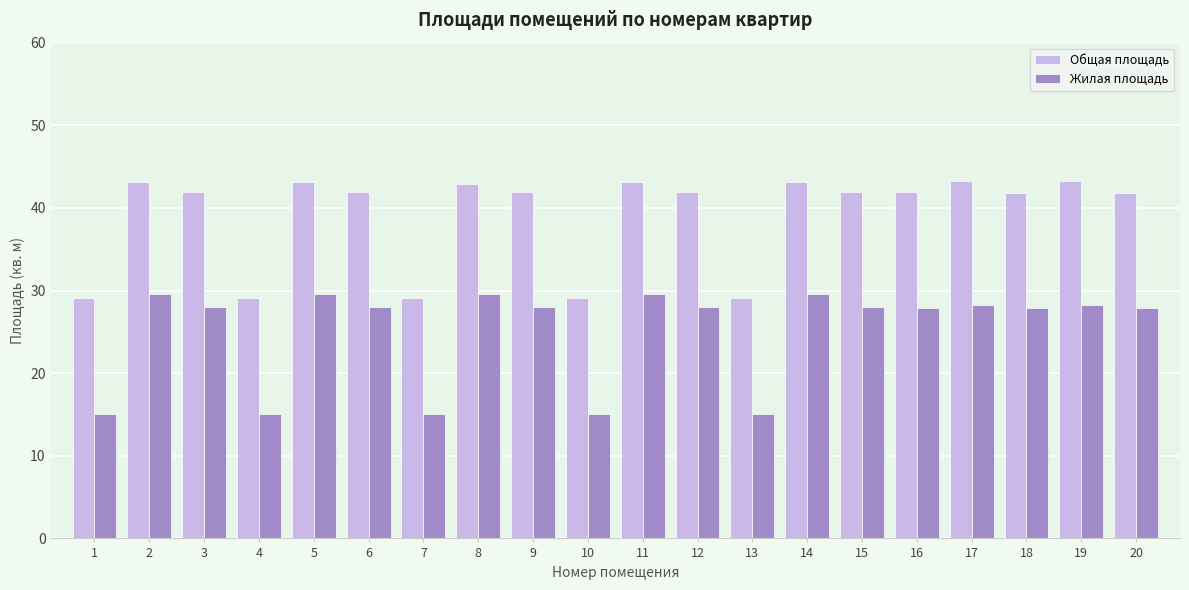

What is the spread (max minus min) of values at 5?

13.5